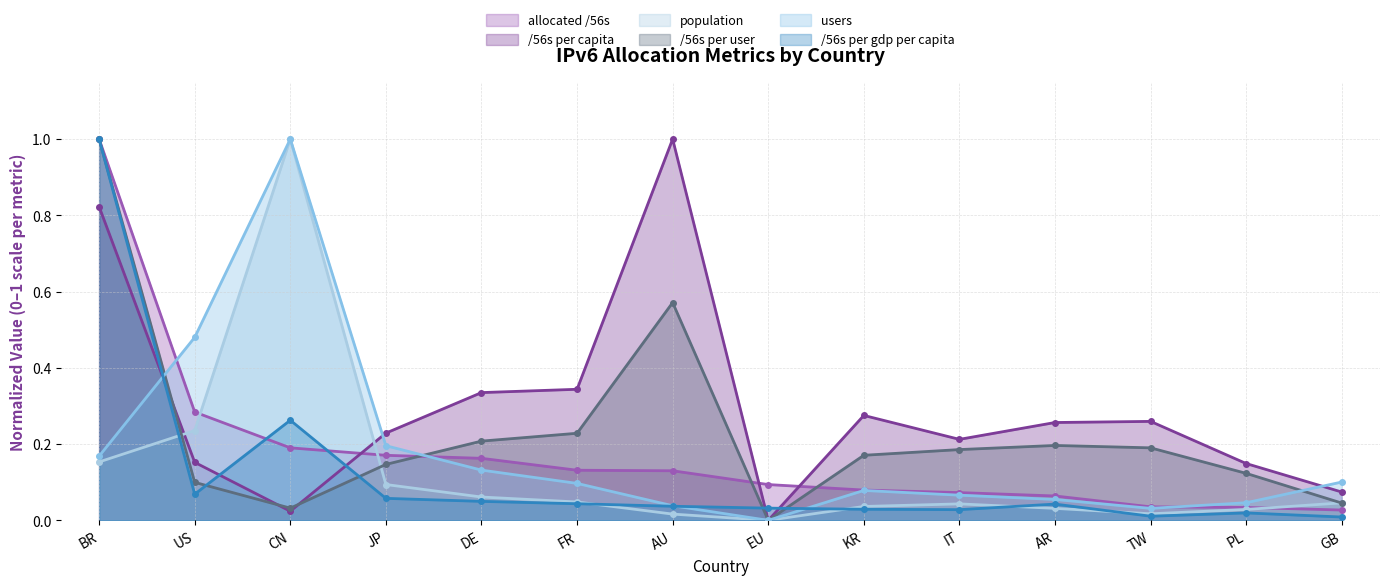

What is the label of the 10th point from the right?

DE